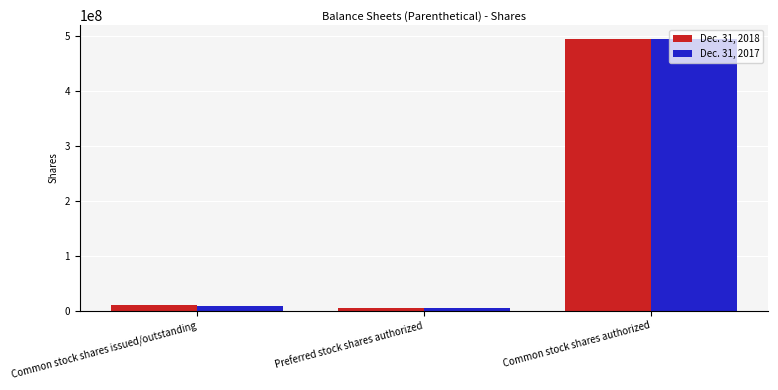

List the series in order of their overall mean, lowest first.

Dec. 31, 2017, Dec. 31, 2018